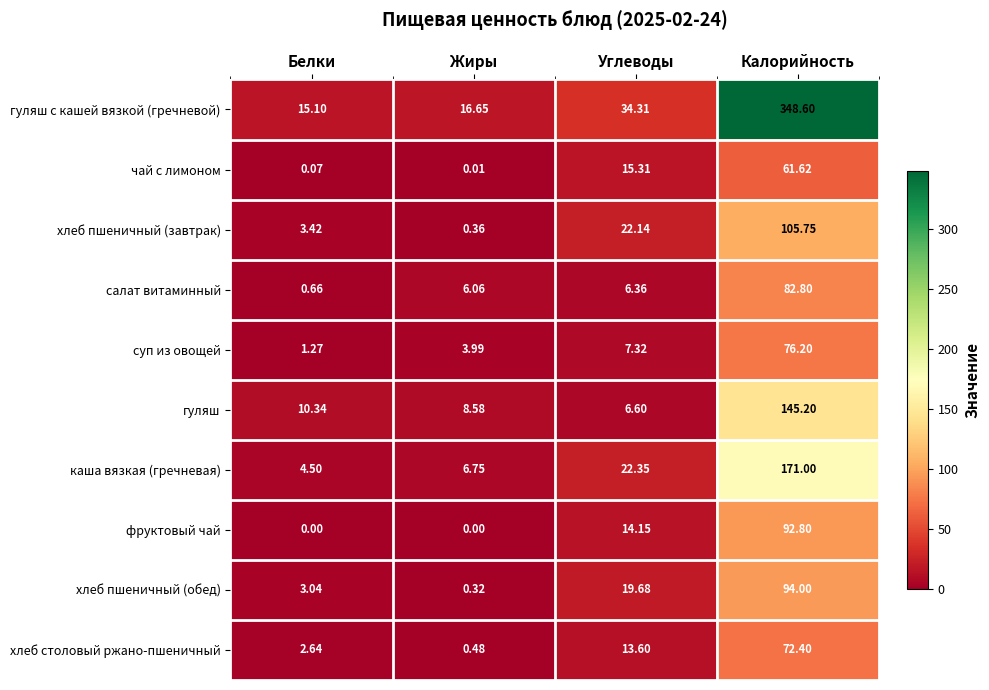

Is the value of салат витаминный at Углеводы greater than the value of хлеб пшеничный (обед) at Калорийность?

No